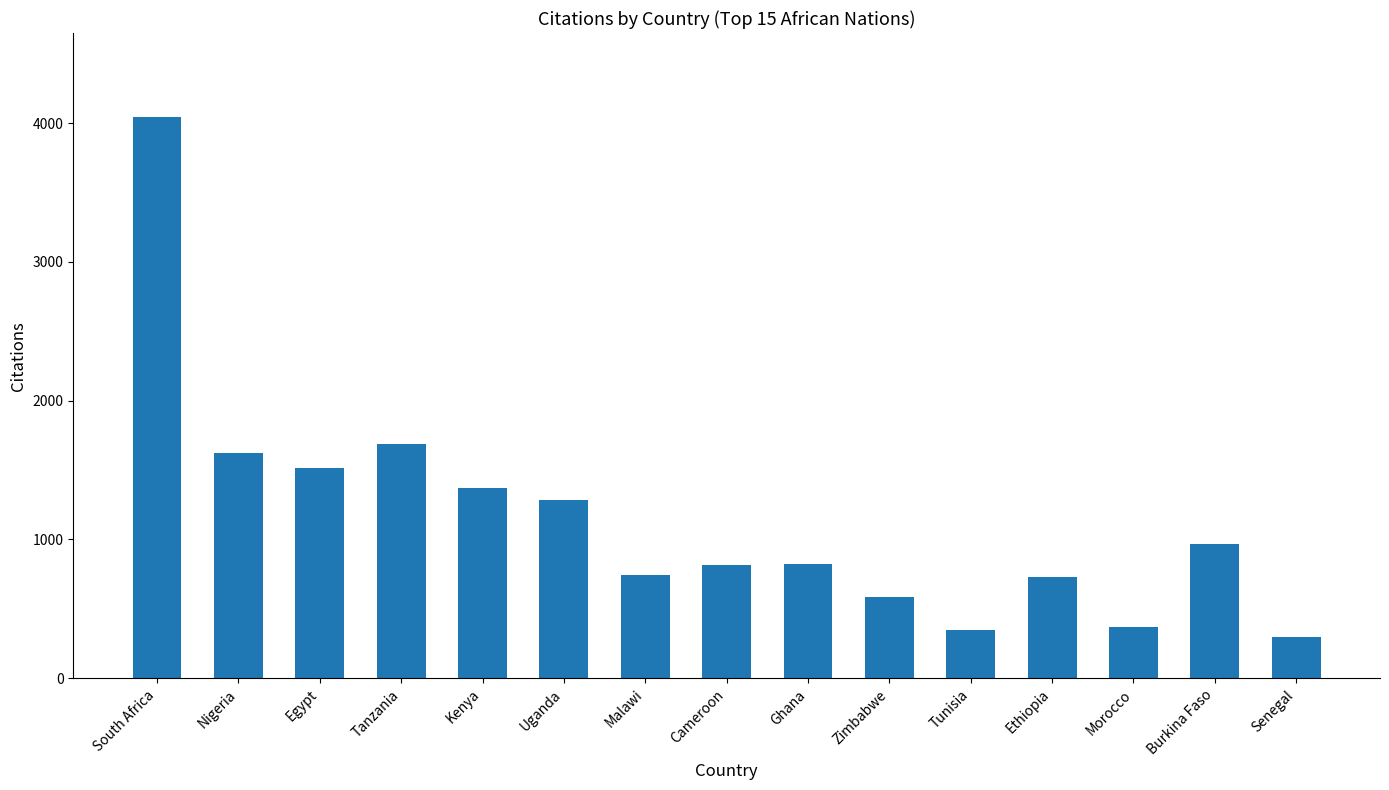

What is the sum of the values at Burkina Faso and South Africa?

5006